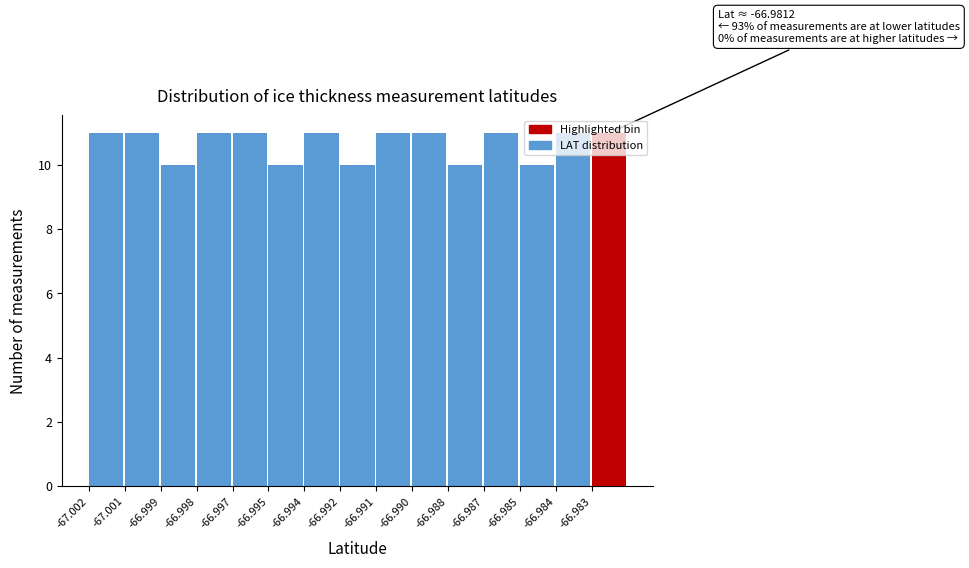

What is the smallest value displayed?

10